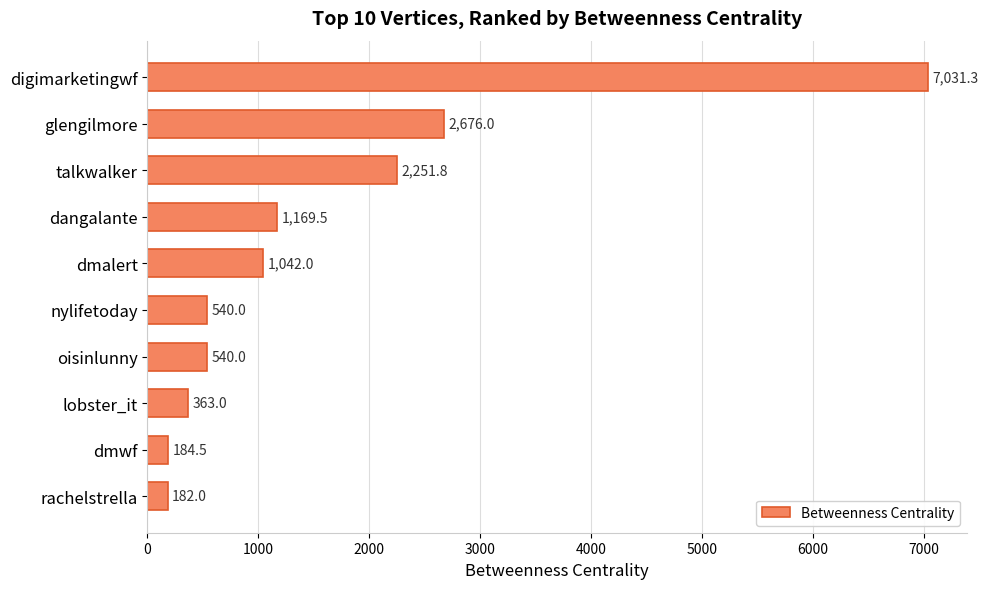

What is the change in value from oisinlunny to dmwf?

-355.5